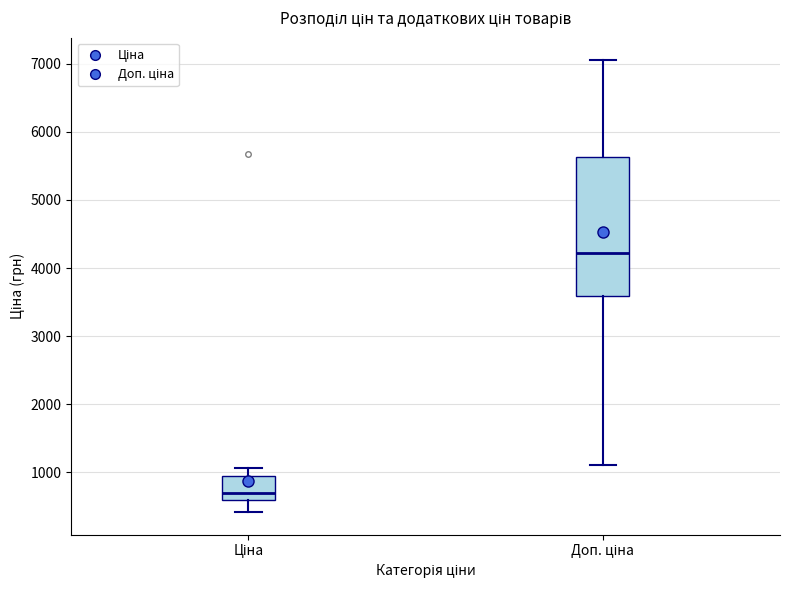

Reading left to right, transcribe this box plot: for each box, give where its median line is, the range the box spans, and where its two whiskers end, as read against the y-axis. The values are not printed on the chart, so give them approximately, as read against the axis.

Ціна: median 700, box 600 to 900, whiskers 400 to 1100
Доп. ціна: median 4200, box 3600 to 5600, whiskers 1100 to 7100